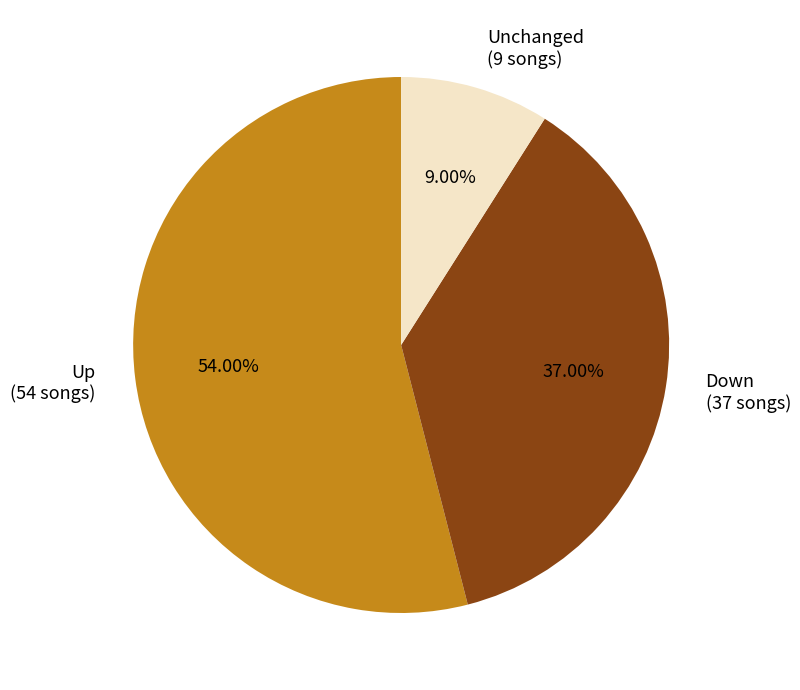

Between Down (37 songs) and Unchanged (9 songs), which is larger?

Down (37 songs)